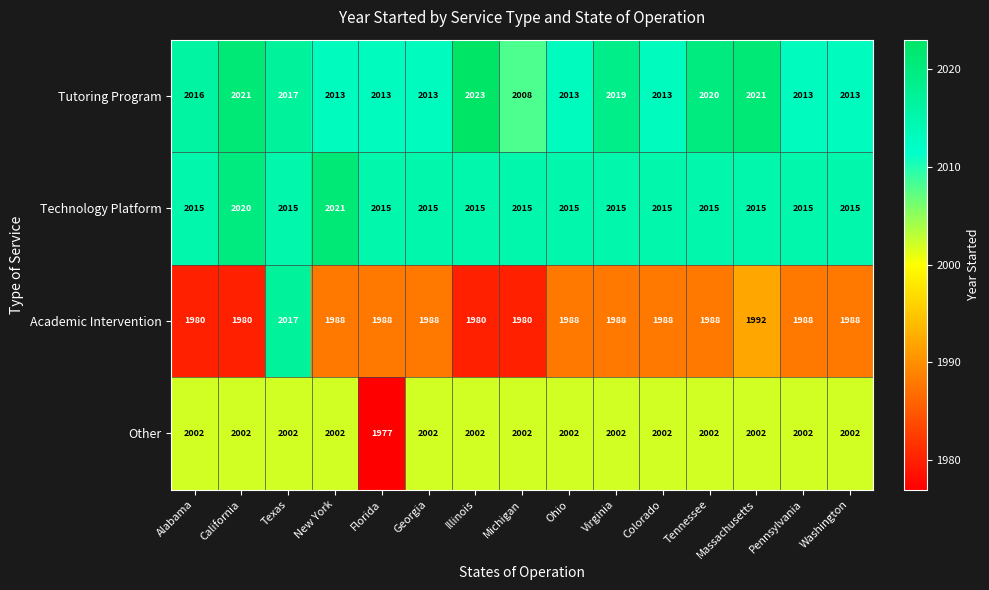

What is the difference between the second highest and second lowest values in the Tutoring Program series?

8